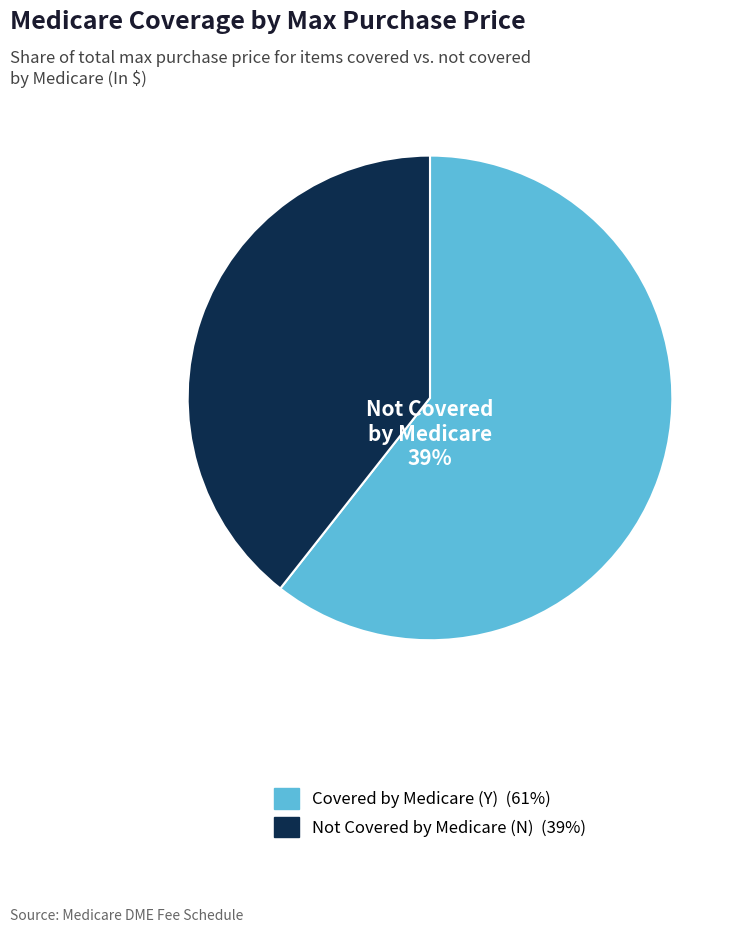

The 2 slice represents 1% of the pie. True or false?

False